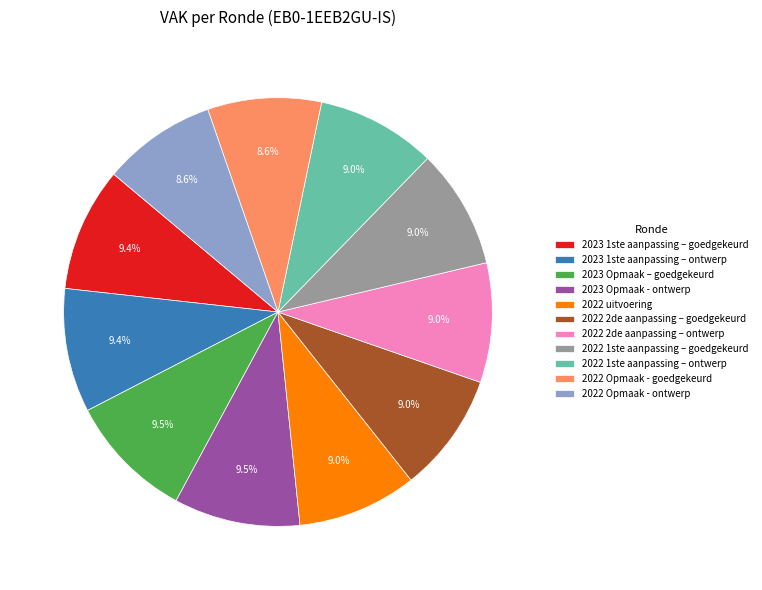

Is the sum of 2022 2de aanpassing – goedgekeurd and 2022 1ste aanpassing – ontwerp greater than half?

No